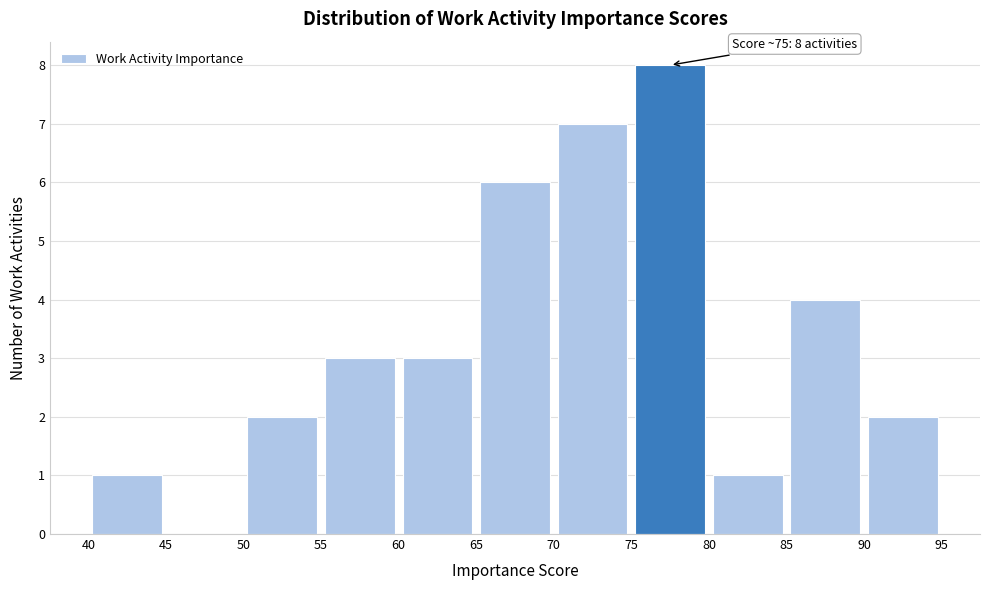

Over which range of the x-axis is the bar tallest?

75 to 80